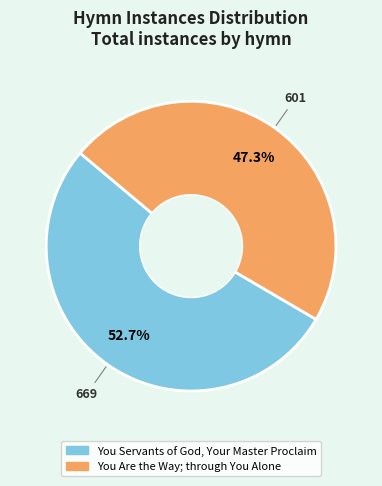

How many slices are in this pie chart?

2